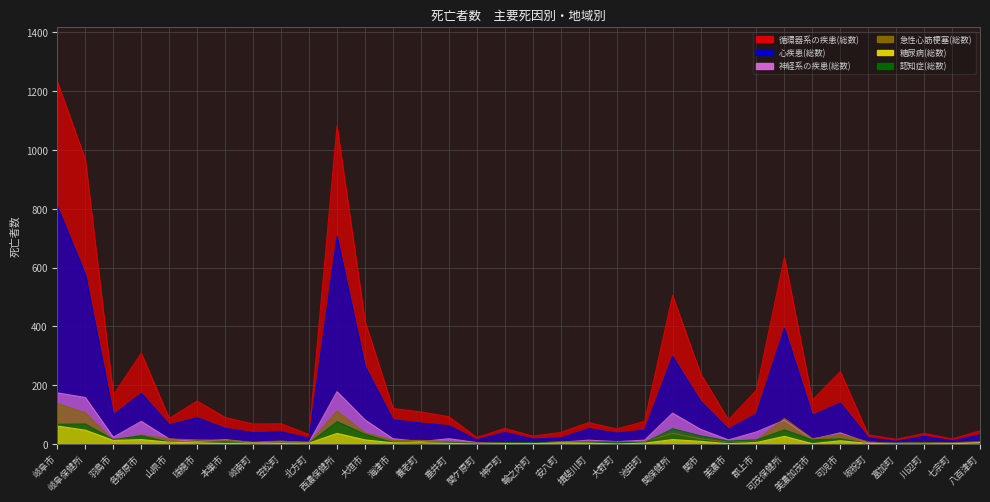

At how many categories does at least one series exceed 1103?

1